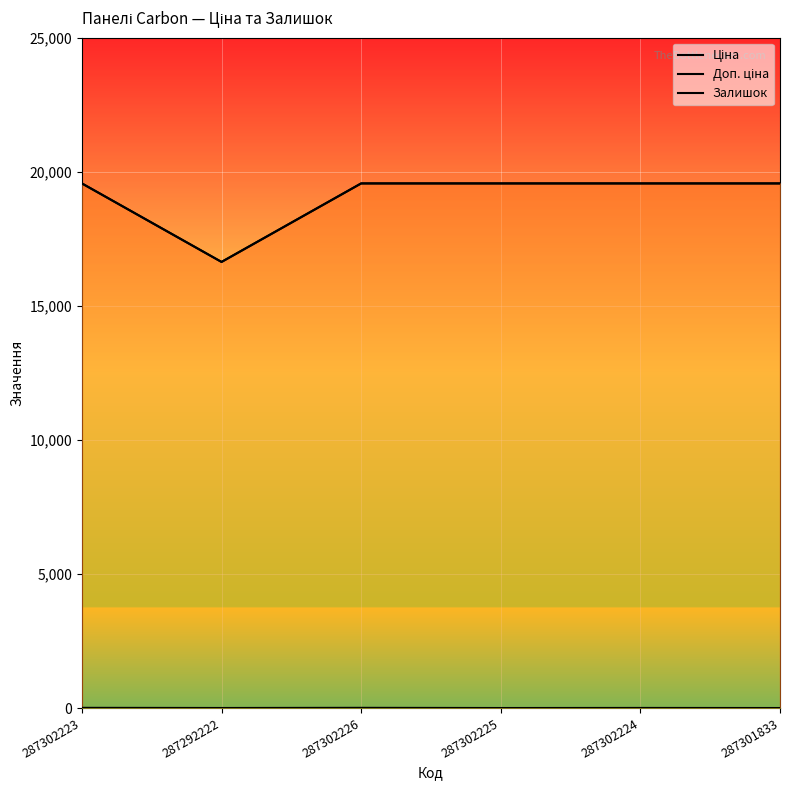

Is the value of Ціна at 287301833 greater than the value of Залишок at 287302224?

Yes